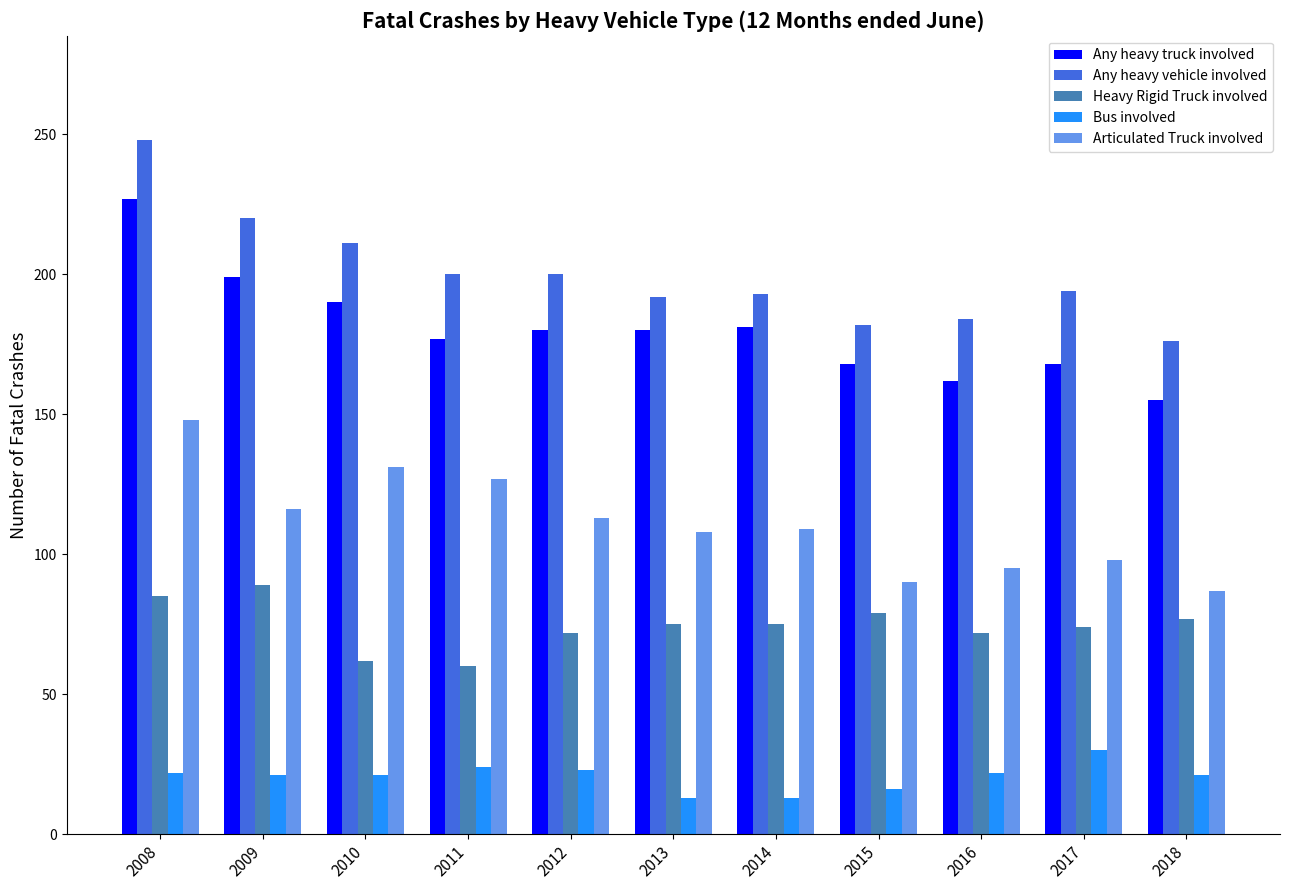

What is the total value across all series at 2010?

615